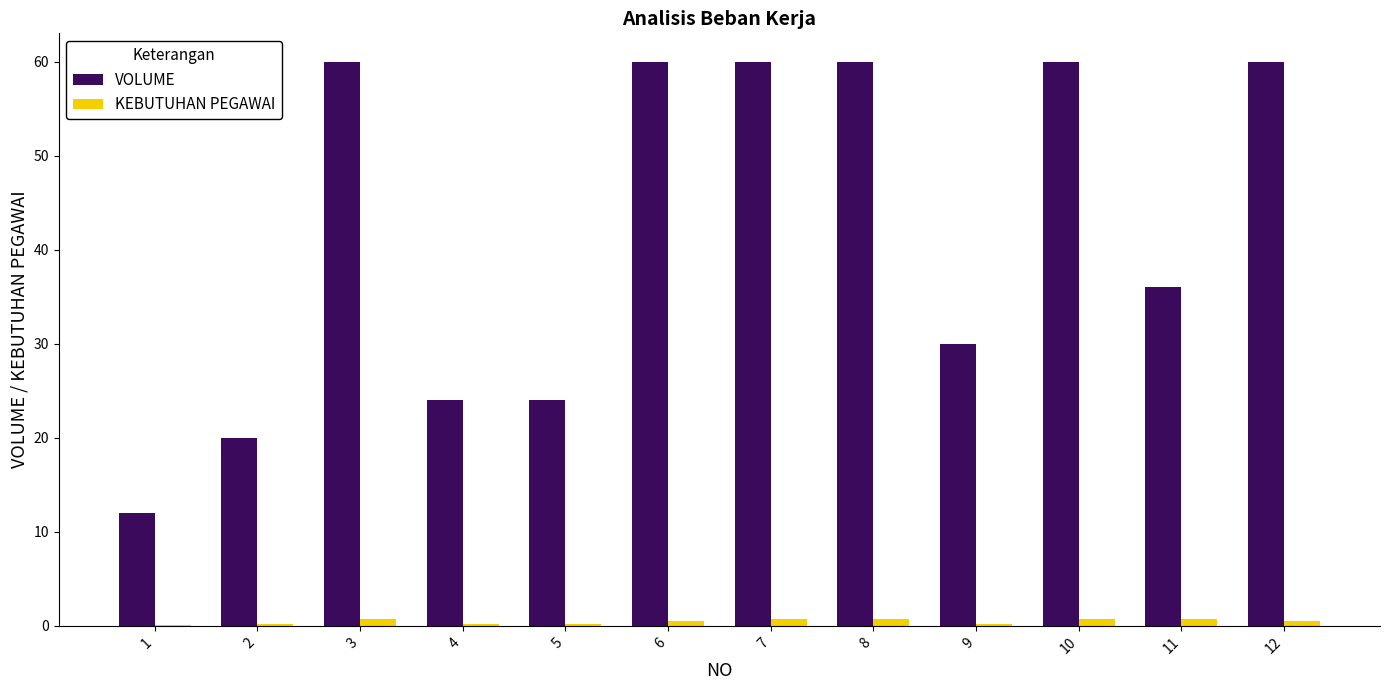

True or false: KEBUTUHAN PEGAWAI has a value of 0.8 at 11.

True